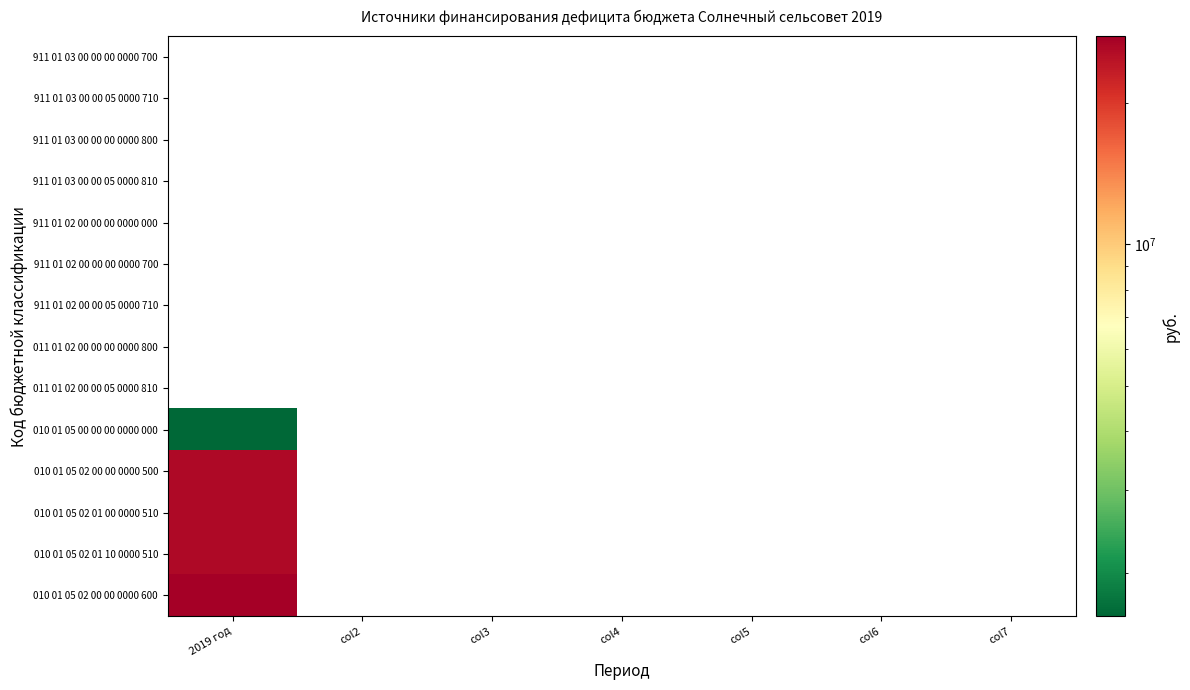

How many distinct data groups are displayed?

14